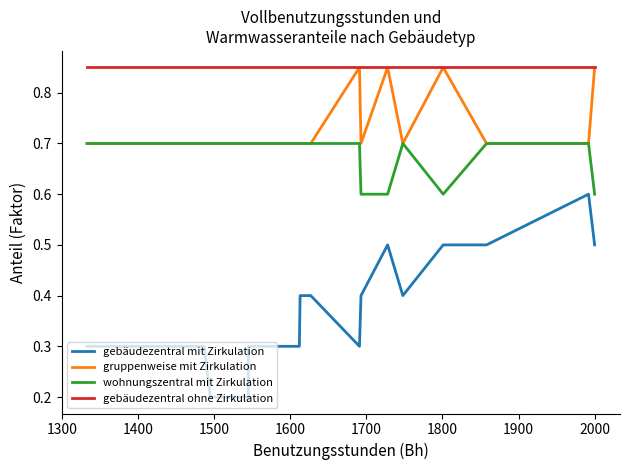

The value of gebäudezentral ohne Zirkulation at 1400 is 0.8. True or false?

True